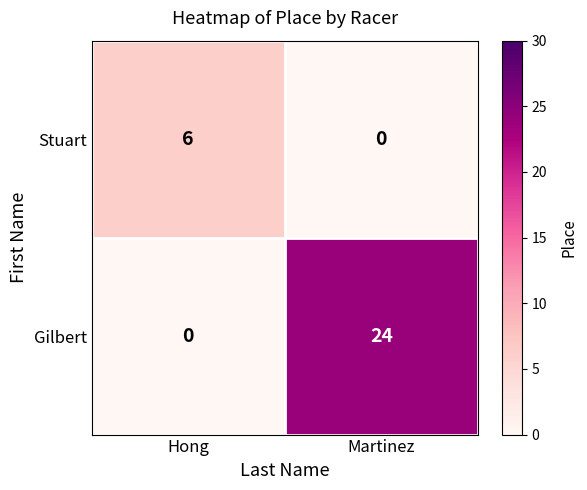

Is it true that Stuart equals 4 at Martinez?

False